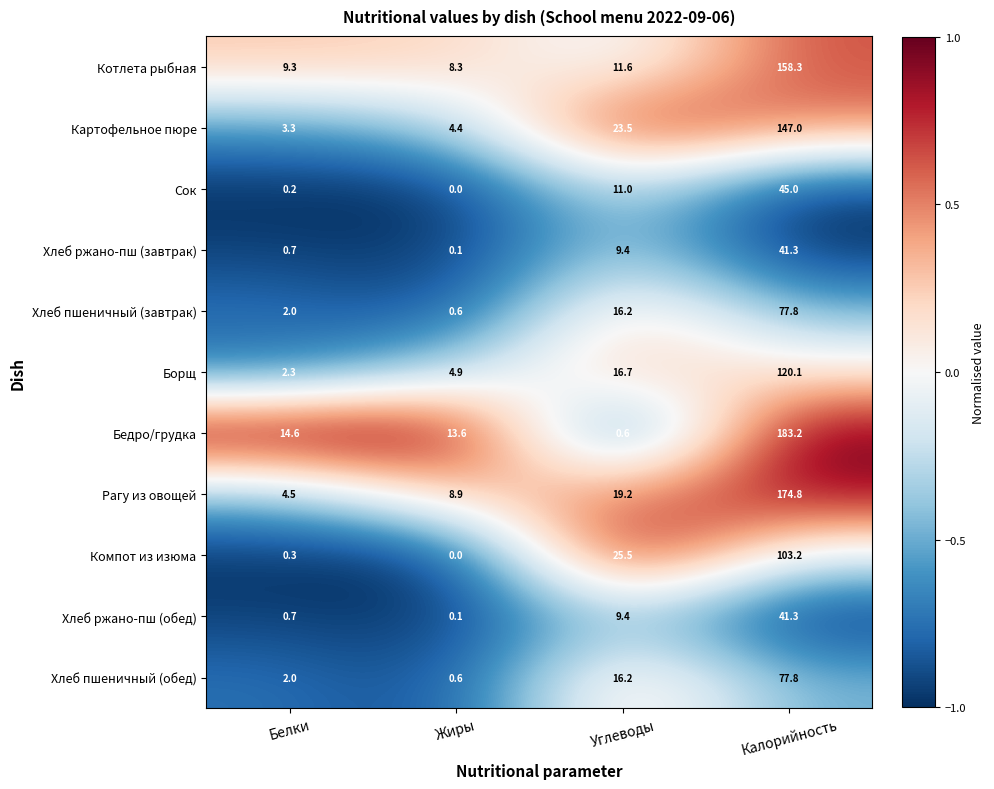

The Хлеб ржано-пш (обед) series shows 21.6 at Калорийность. True or false?

False